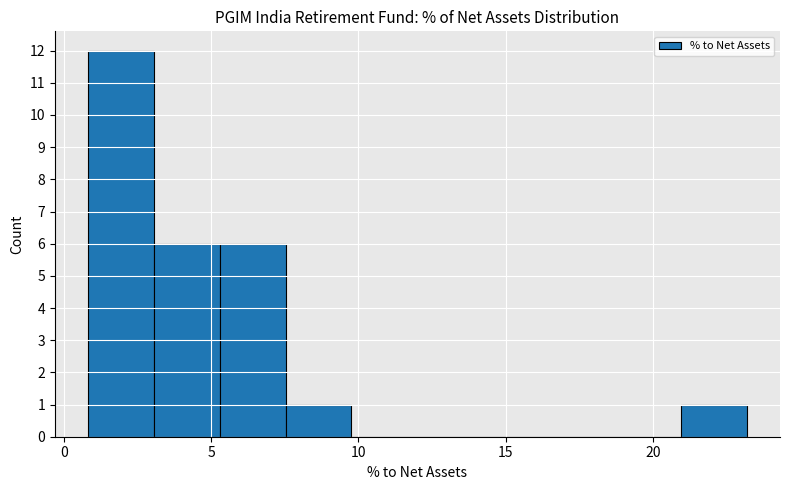

How tall is the bar that spans 3.0 to 5.5 on the x-axis? Neither the bar edges nor the heights are printed on the chart, so give them approximately, as read against the axes.

6